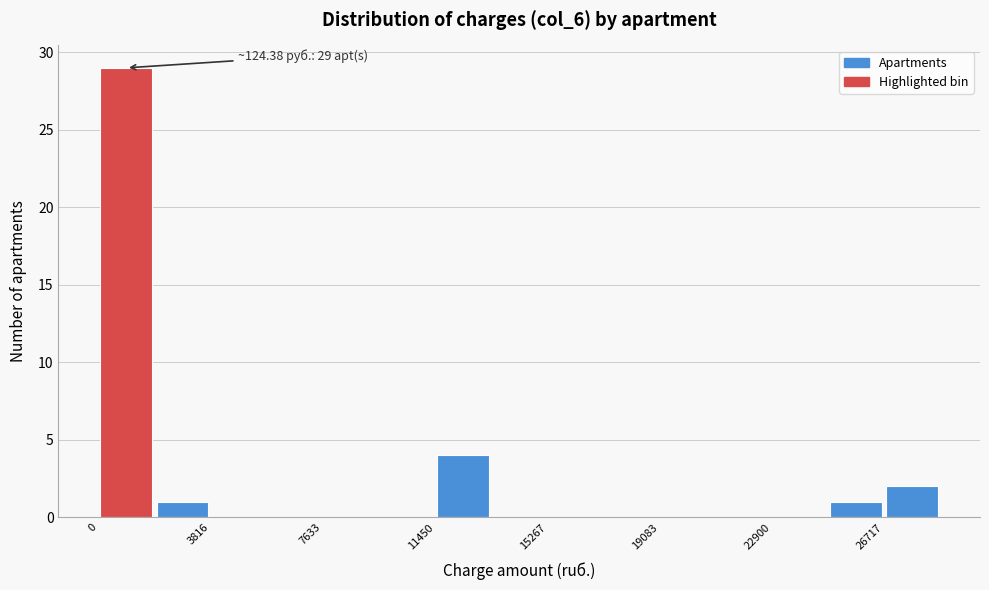

Around what value on the x-axis is the tallest bar? Give the approximate position of its centre, as read against the axis.

1000